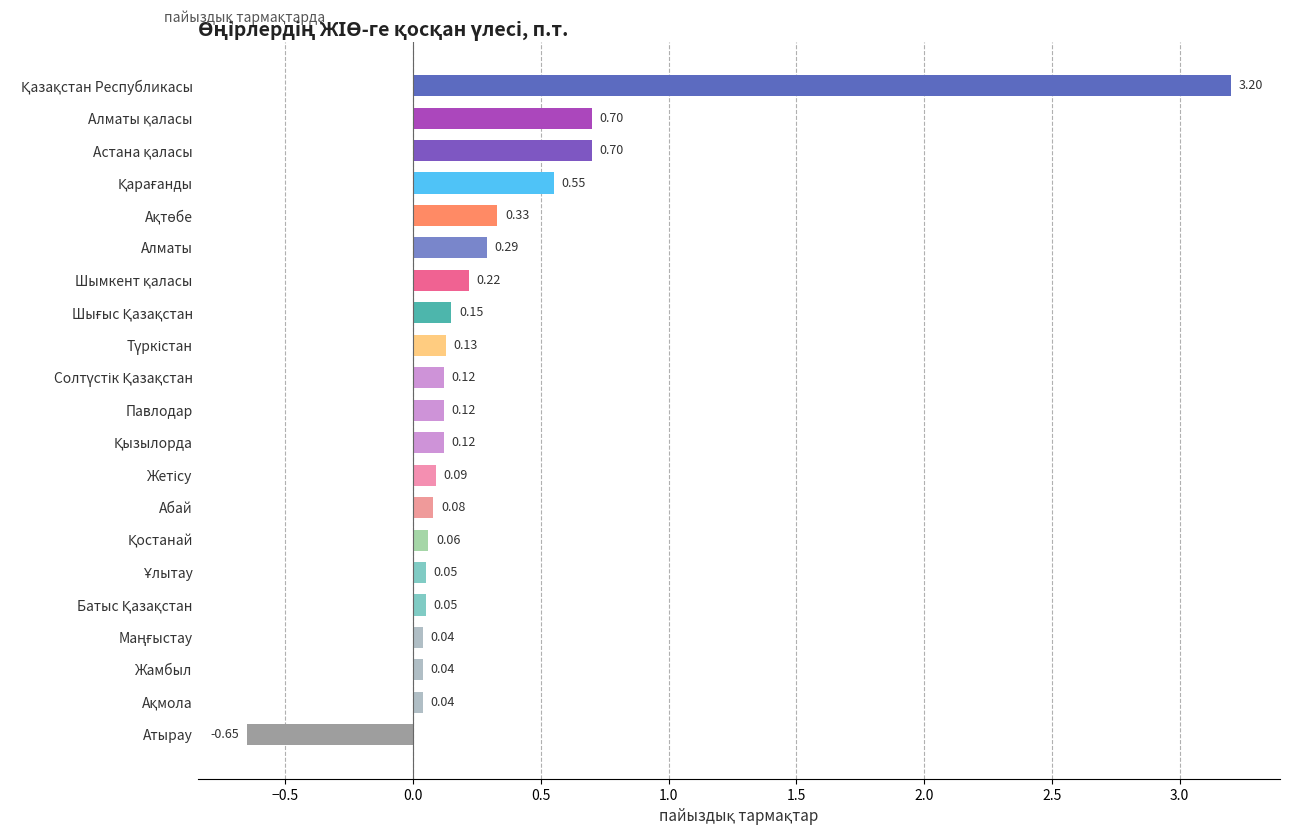

What is the sum of all values?

6.4